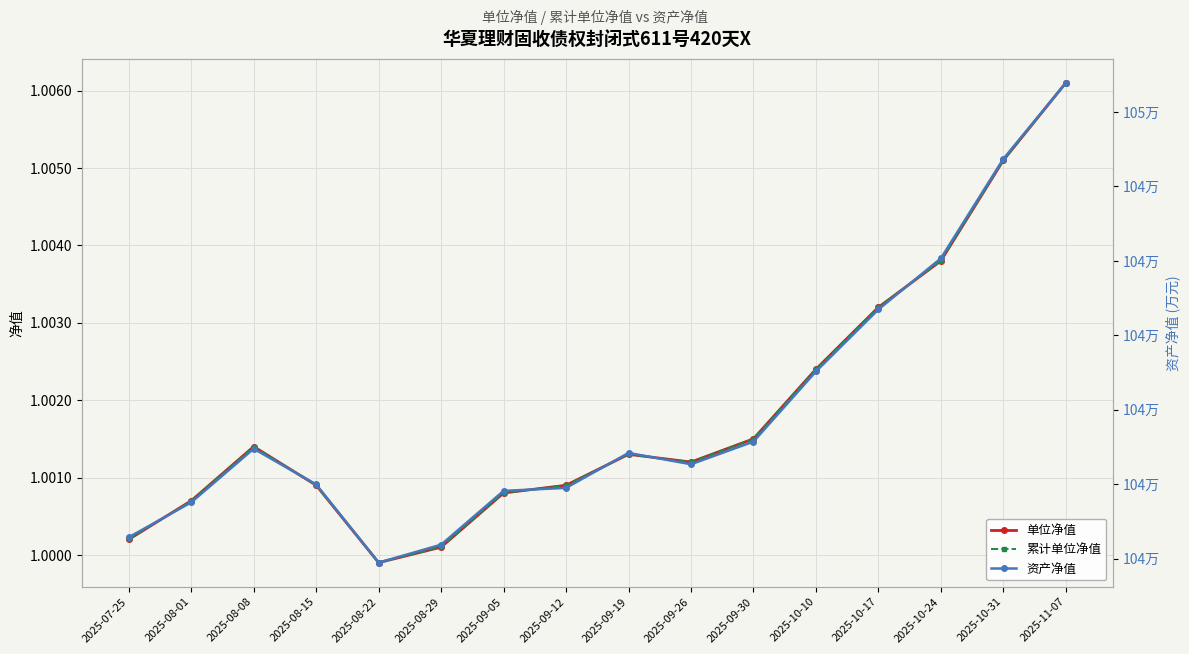

Which series has the largest range (max minus min)?

资产净值